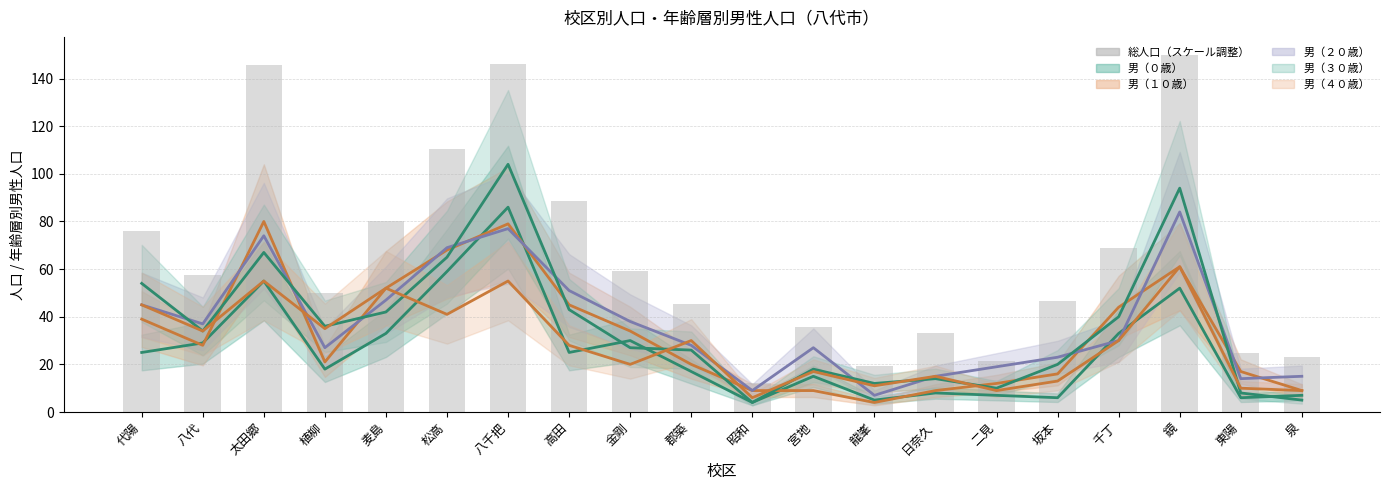

Are the bars horizontal?

No